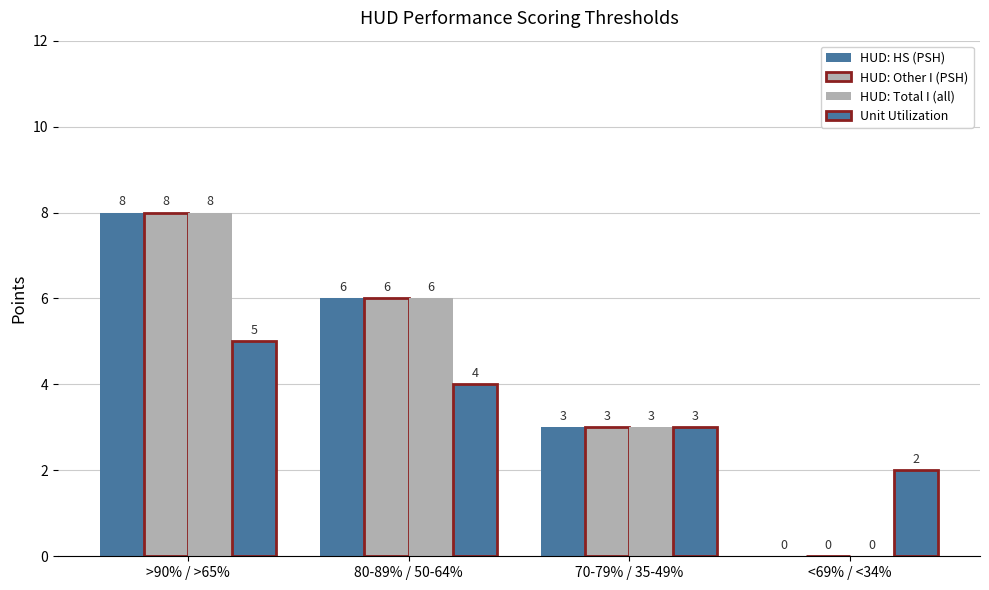

Which series changed the most between >90% / >65% and <69% / <34%?

HUD: HS (PSH)